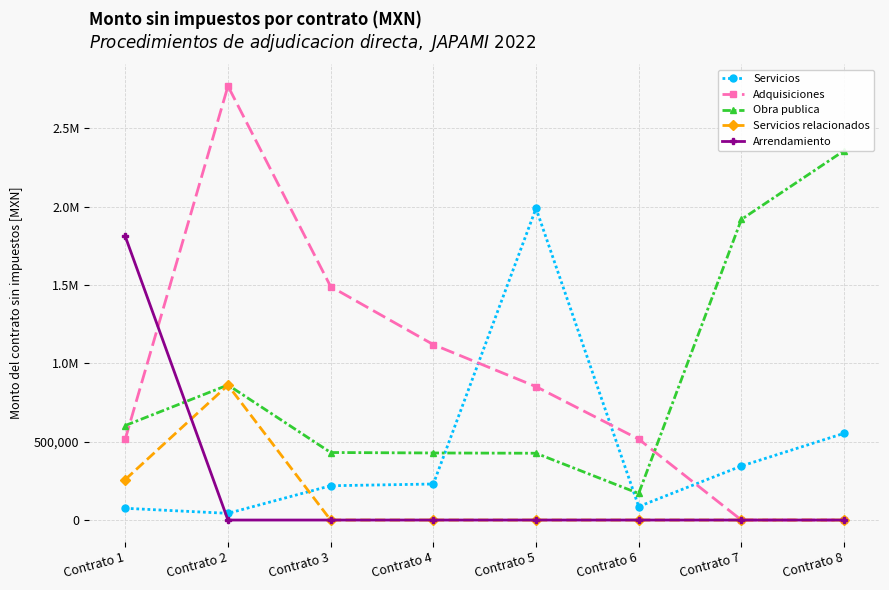

Is this an area chart (filled region under the line)?

No